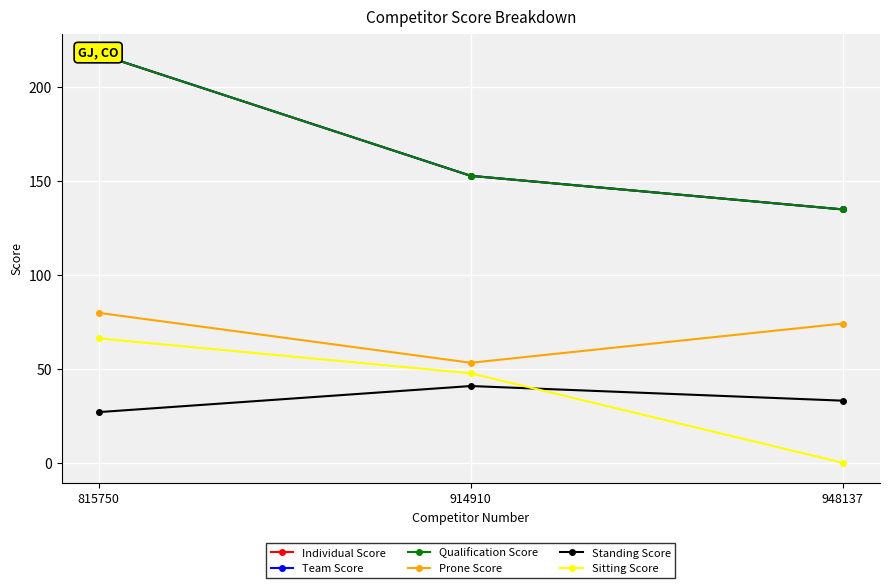

What is the value of the Sitting Score point at the 2nd from the left?

47.7